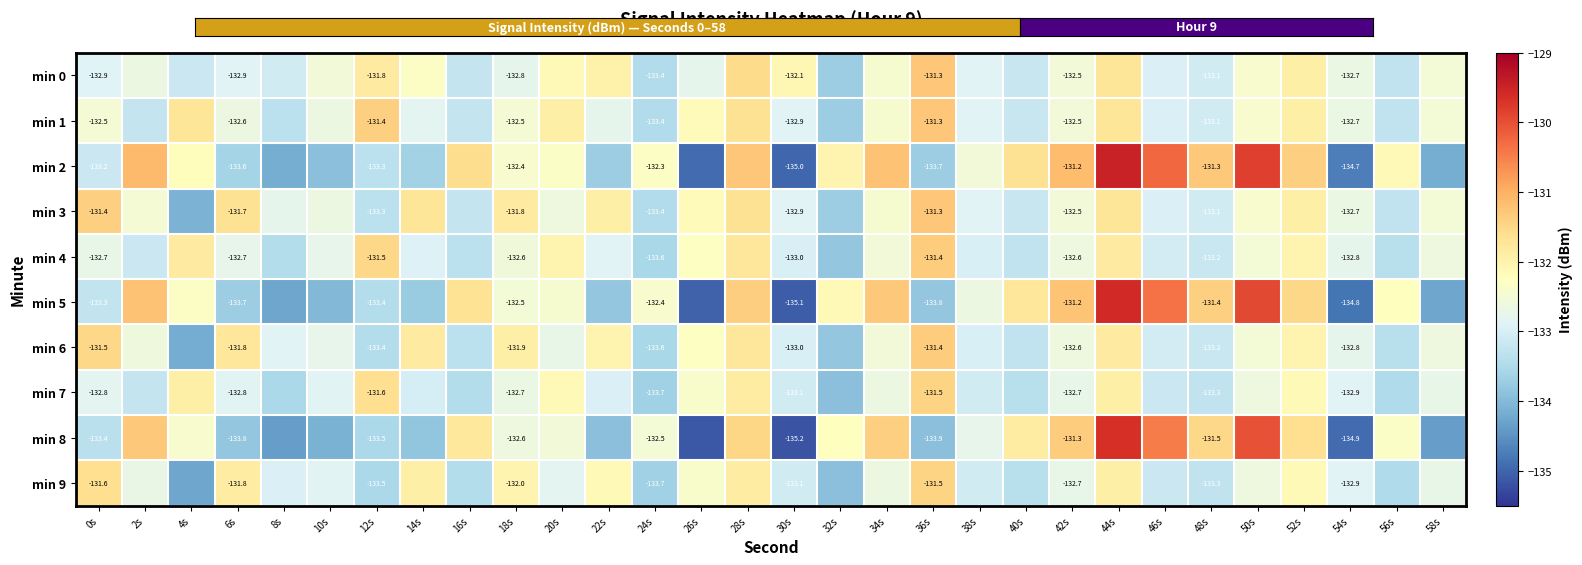

What is the maximum value for min 2?

-129.5